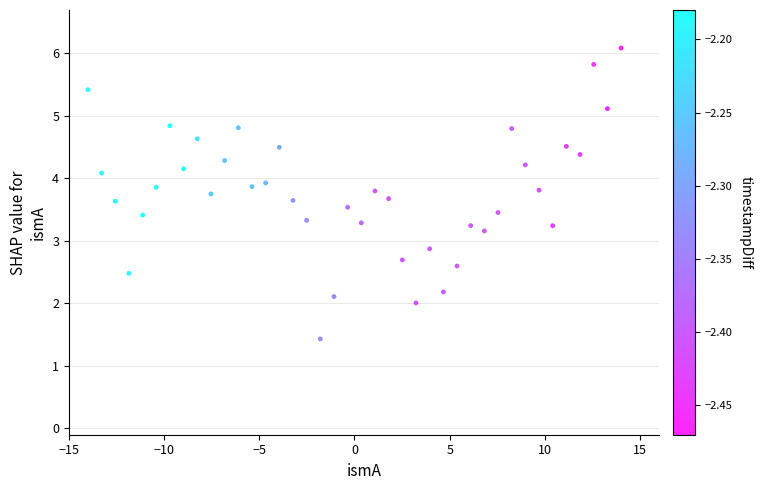

What is the range of X values (max minus min)?

28.0